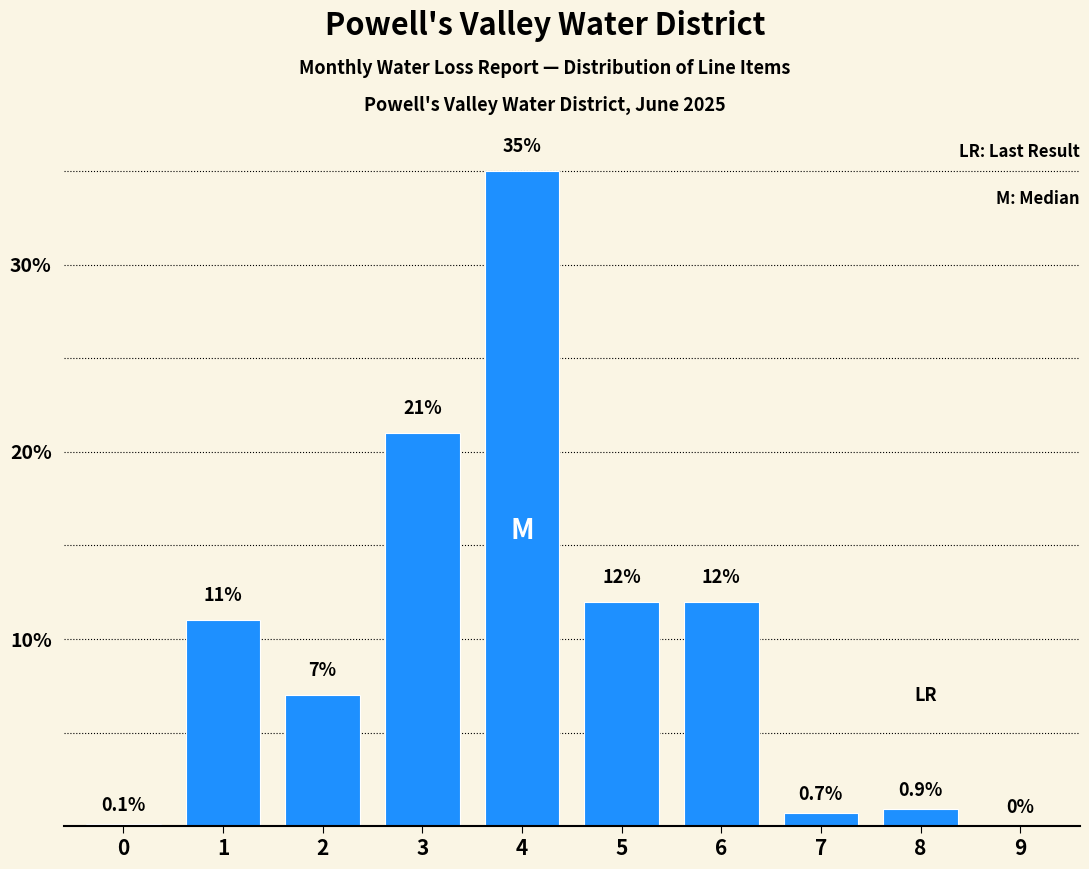

Reading left to right, extract all data points from this chart.

0=0.1	1=11.0	2=7.0	3=21.0	4=35.0	5=12.0	6=12.0	7=0.7	8=0.9	9=0.0